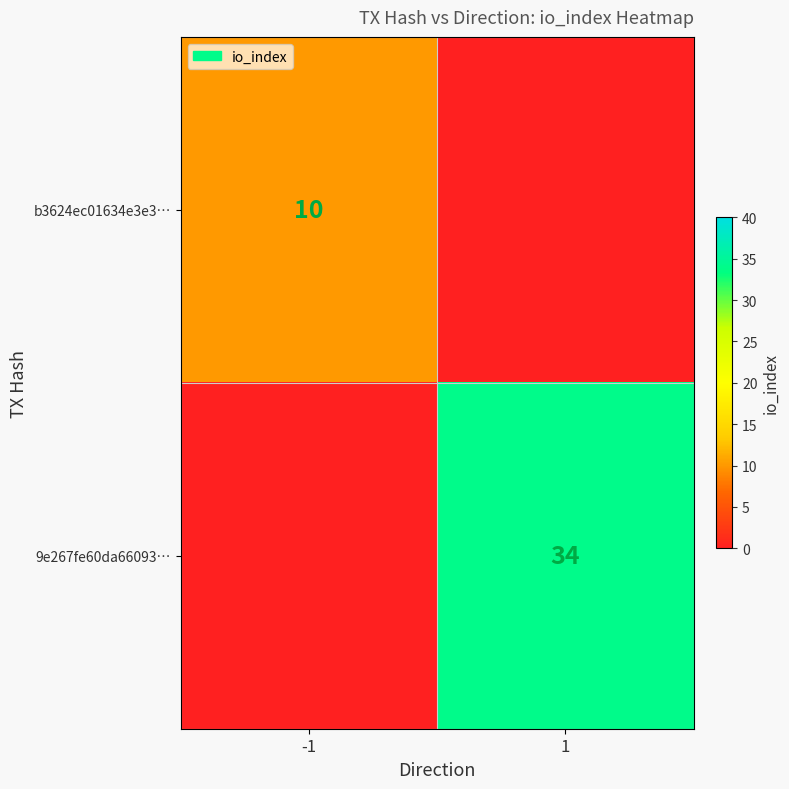

The value of 9e267fe60da66093… at 1 is 47. True or false?

False